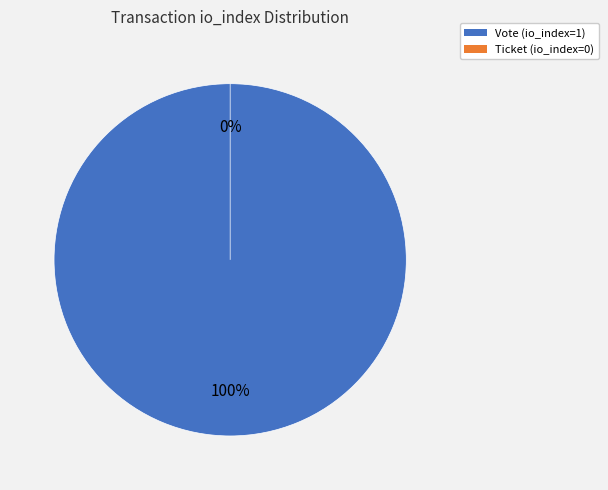

True or false: Ticket accounts for 1% of the total.

False